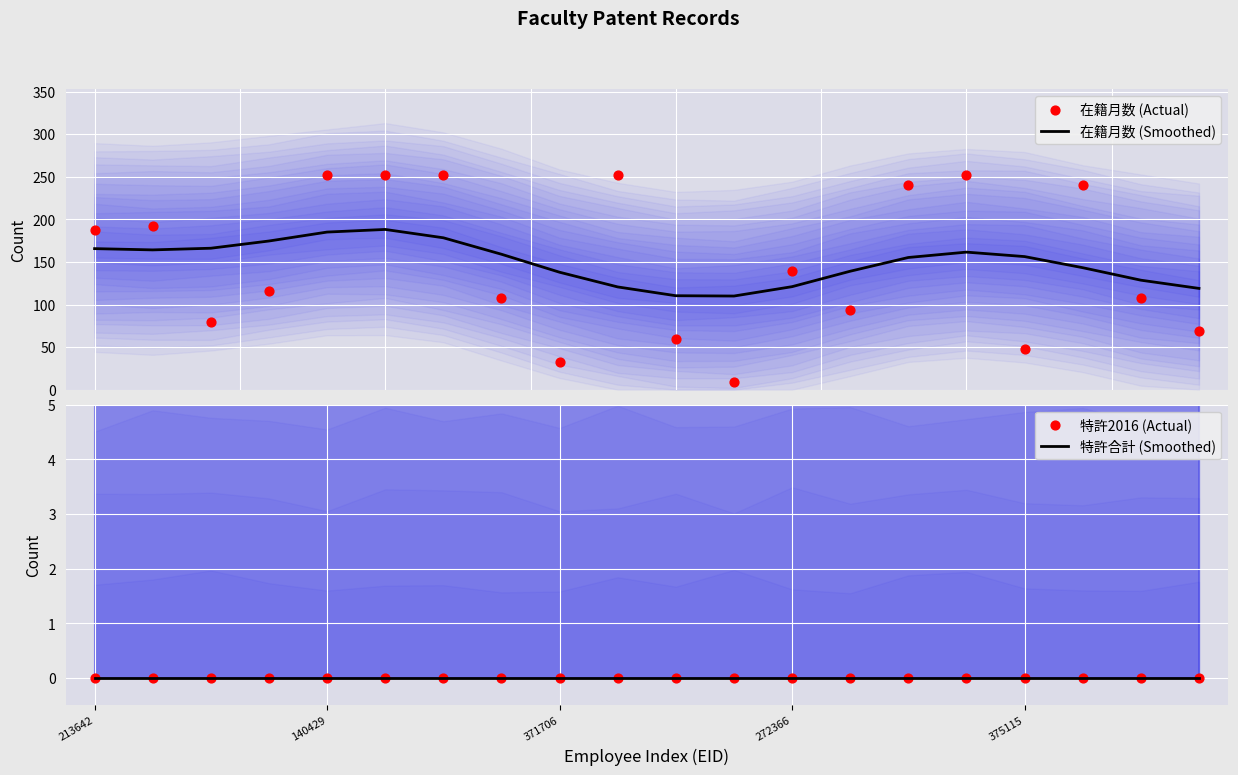

Which series has the largest total across all categories?

在籍月数 (Smoothed)